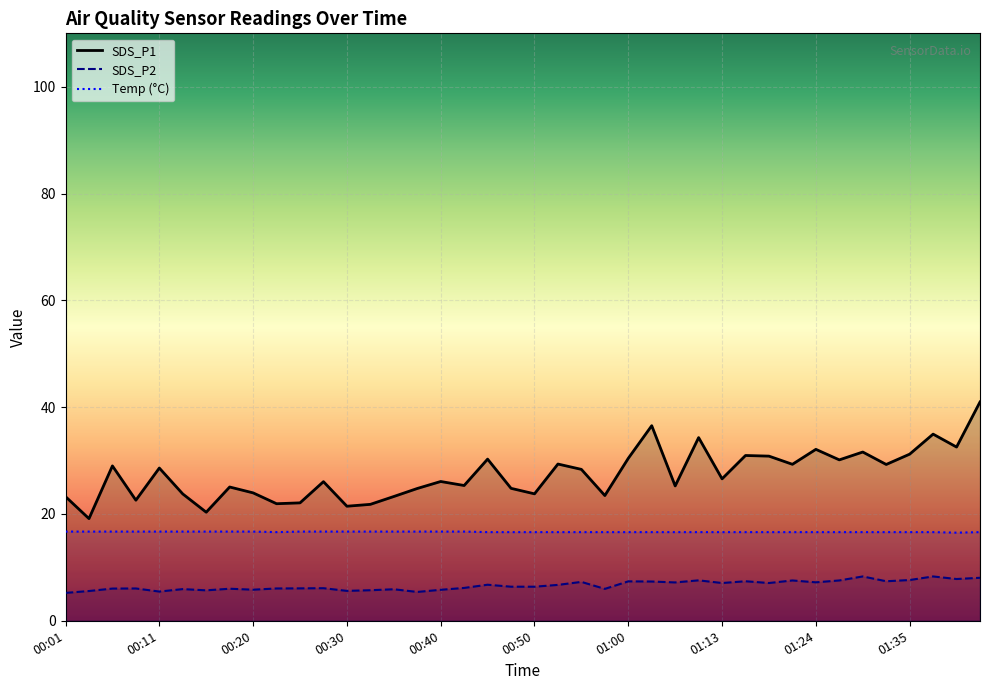

How many lines are shown in the chart?

3